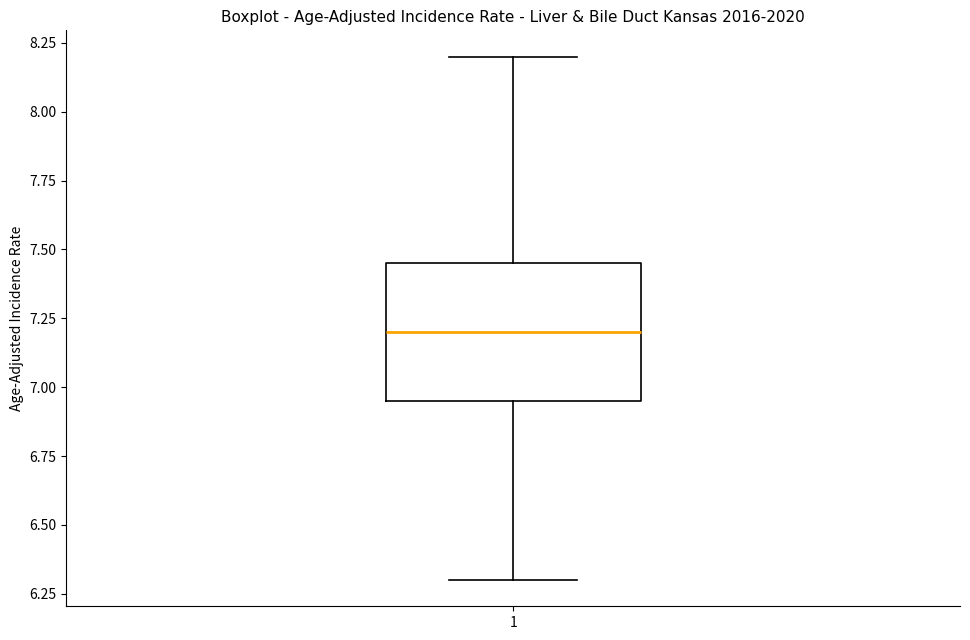

Transcribe this box plot: give where the median line is, the range the box spans, and where the two whiskers end, as read against the y-axis. The values are not printed on the chart, so give them approximately, as read against the axis.

median 7.20, box 6.95 to 7.45, whiskers 6.30 to 8.20